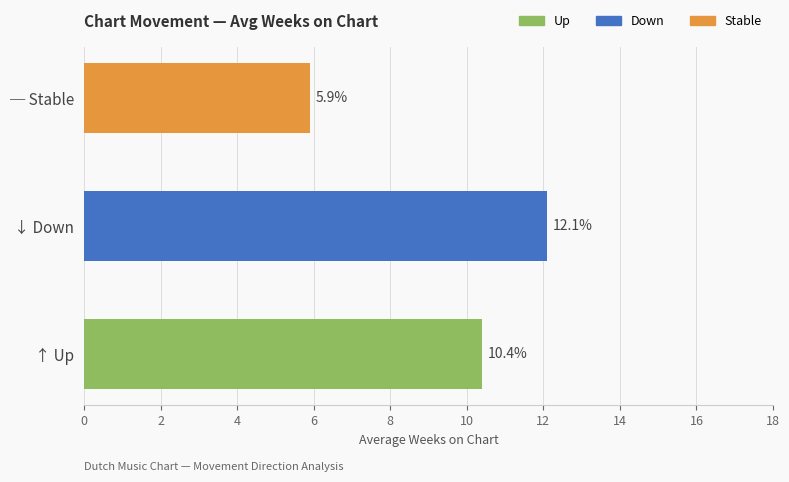

List the labels in order of value, largest first.

↓ Down, ↑ Up, ─ Stable